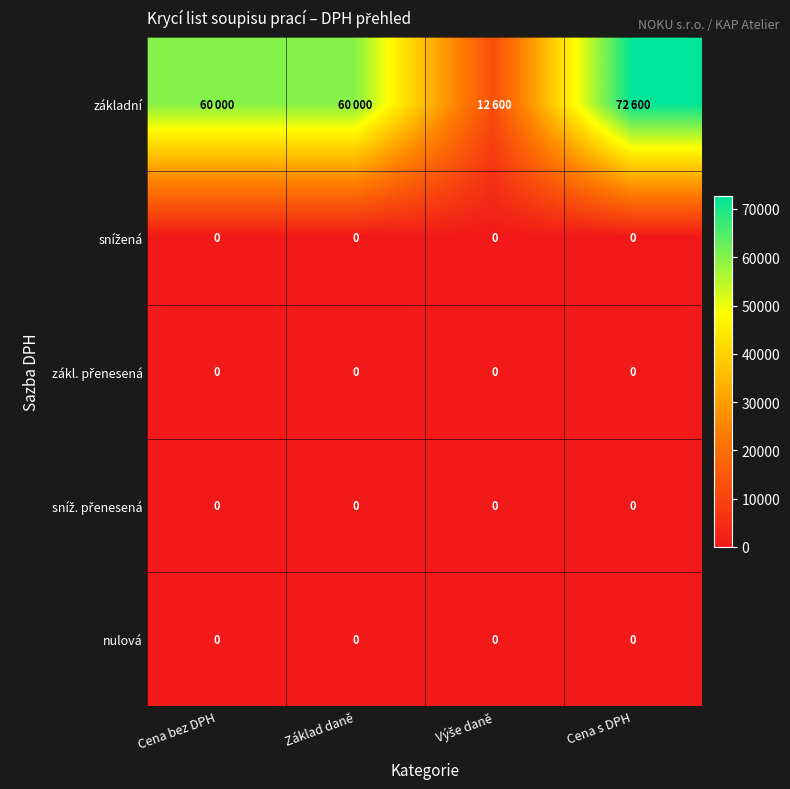

What is the lowest value of the základní series?

12600